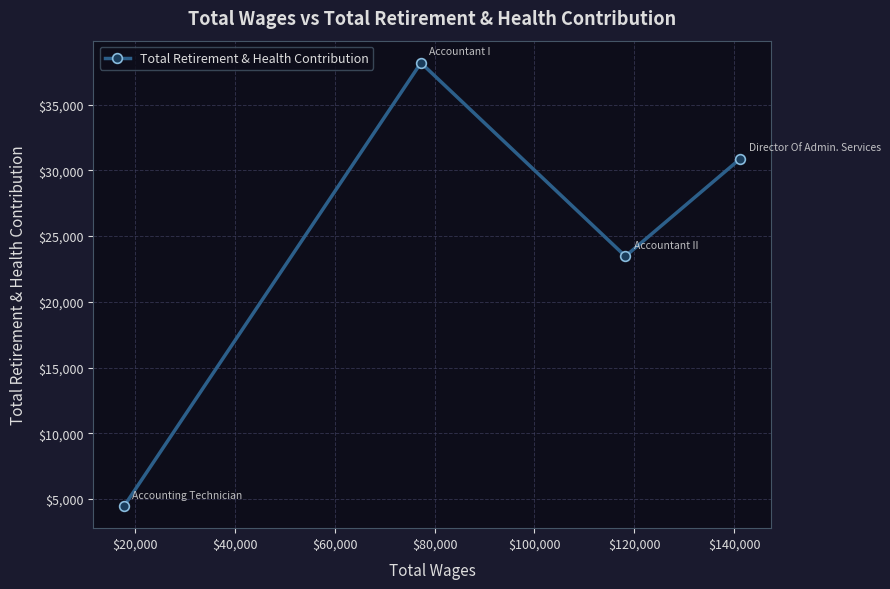

What is the difference between the maximum and minimum values?

33716